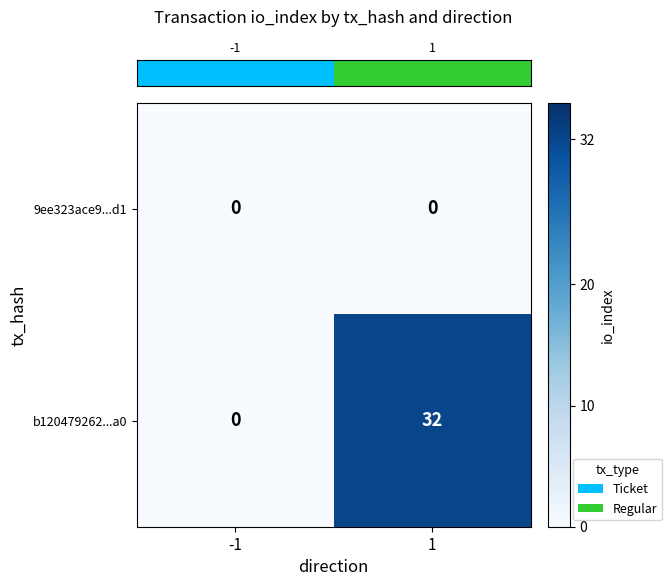

How many data points does each series have?

2